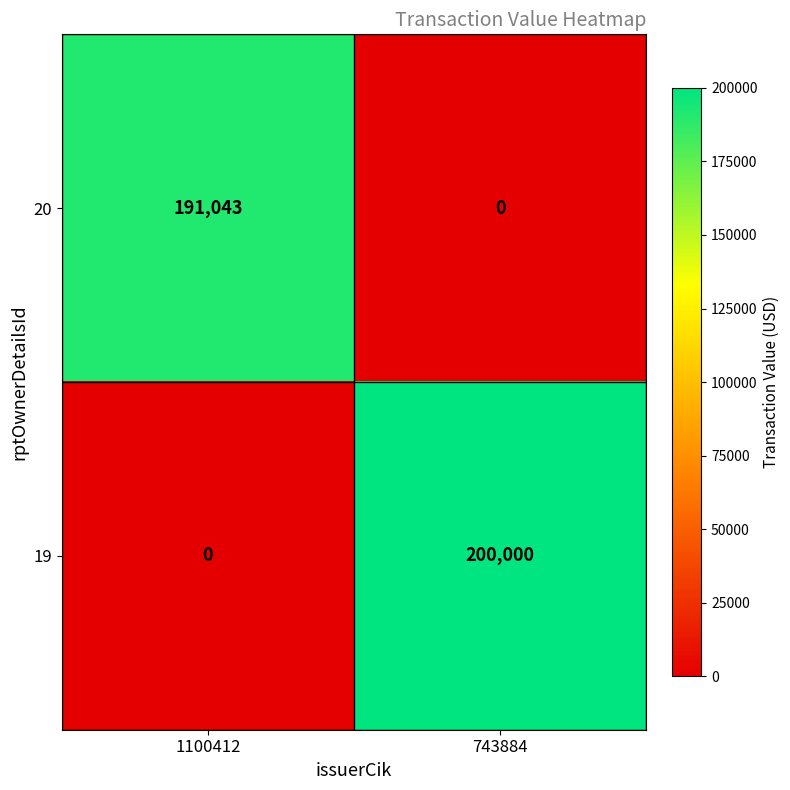

What is the spread (max minus min) of values at 1100412?

191043